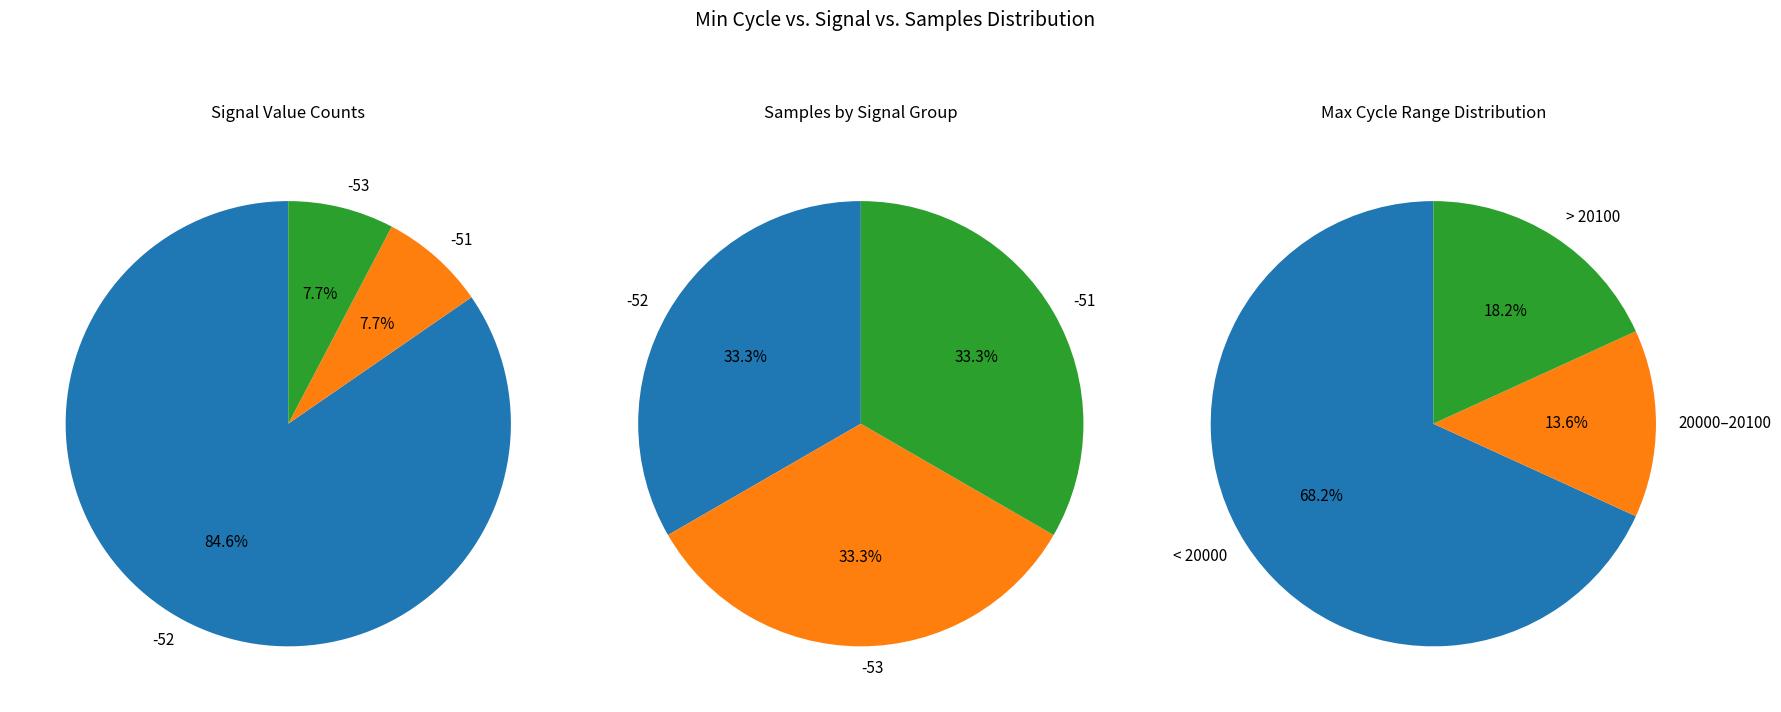

Count the number of slices in the pie.

3